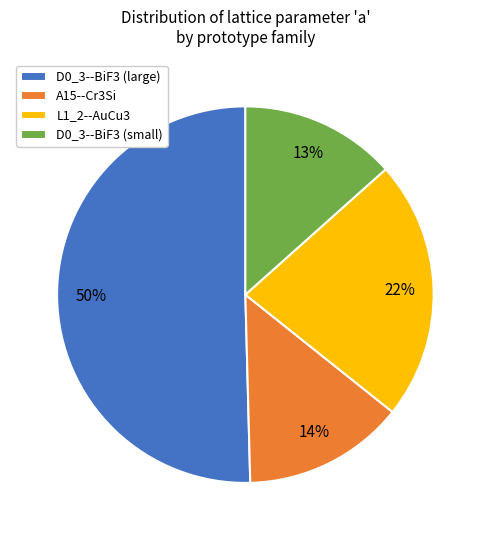

The D0_3--BiF3 (small) slice represents 13% of the pie. True or false?

True